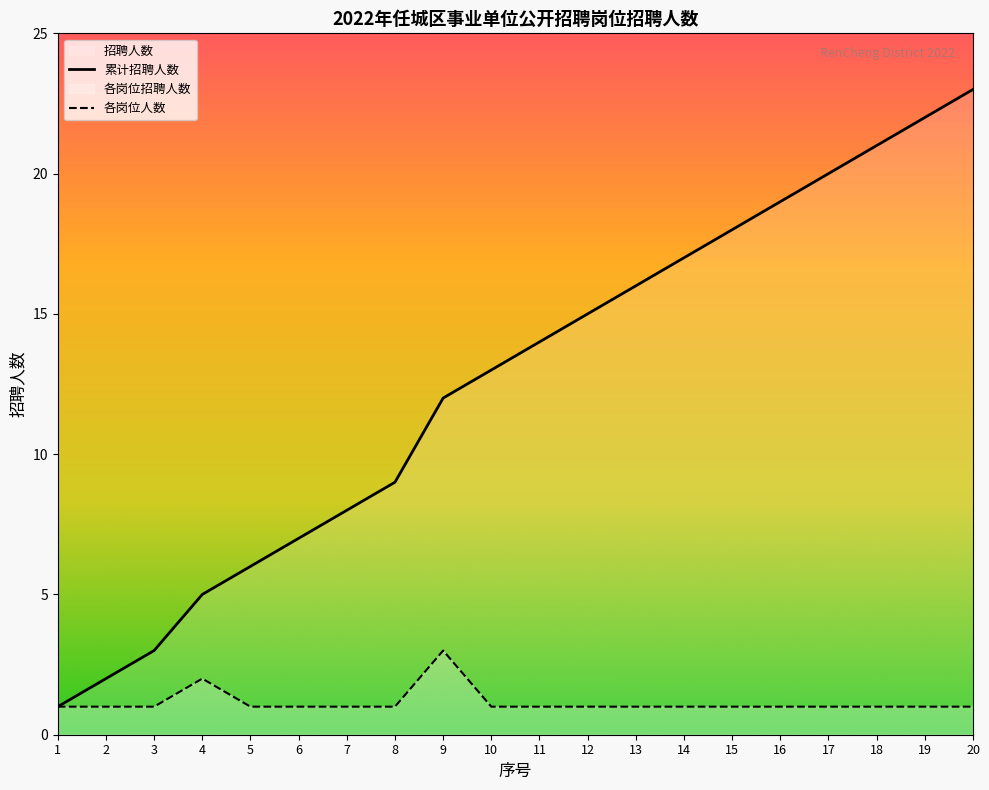

Where is the data nearest to the value 2?

4